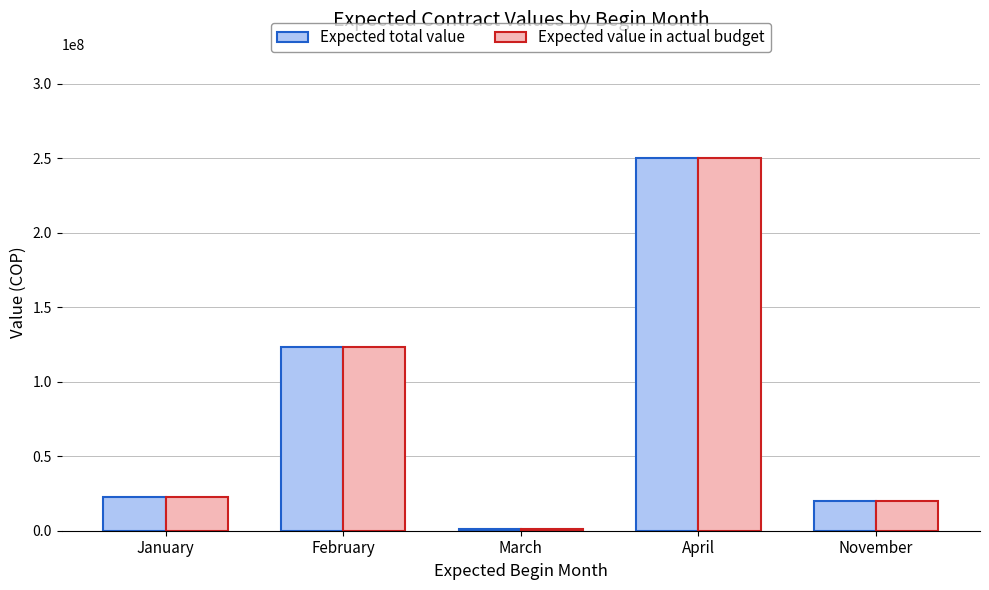

True or false: Expected value in actual budget has a value of 123600000 at February.

True